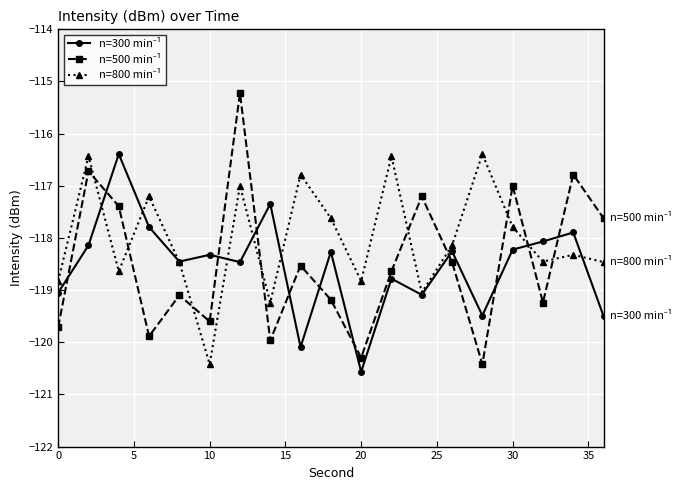

What is the minimum value shown in the chart?

-120.6